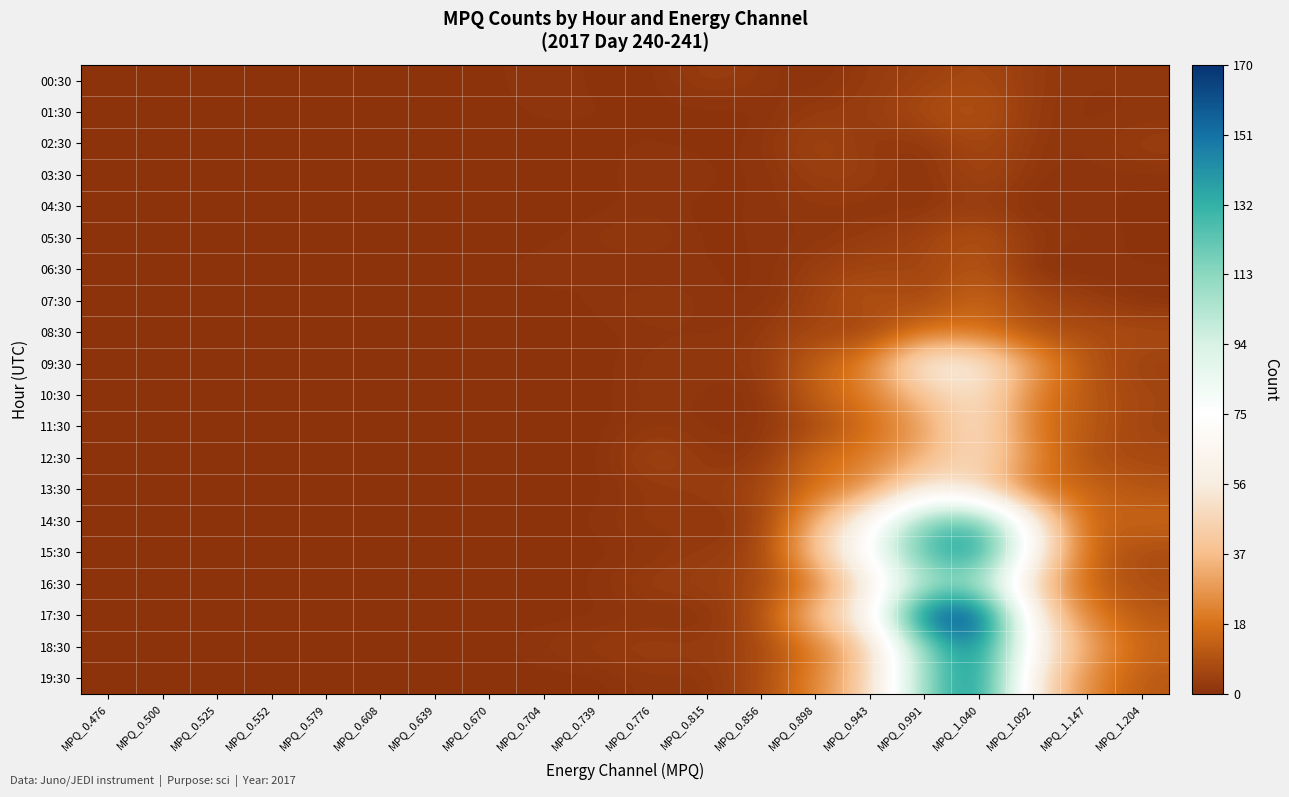

At which category is the sum across all series the highest?

MPQ_1.040